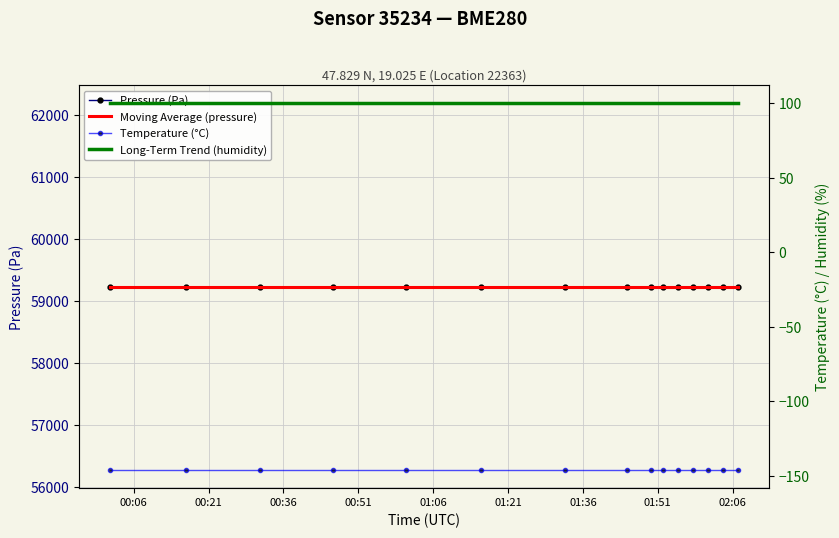

At 01:21, list the series in order from largest to smallest.

Pressure (Pa), Moving Average (pressure), Long-Term Trend (humidity), Temperature (°C)